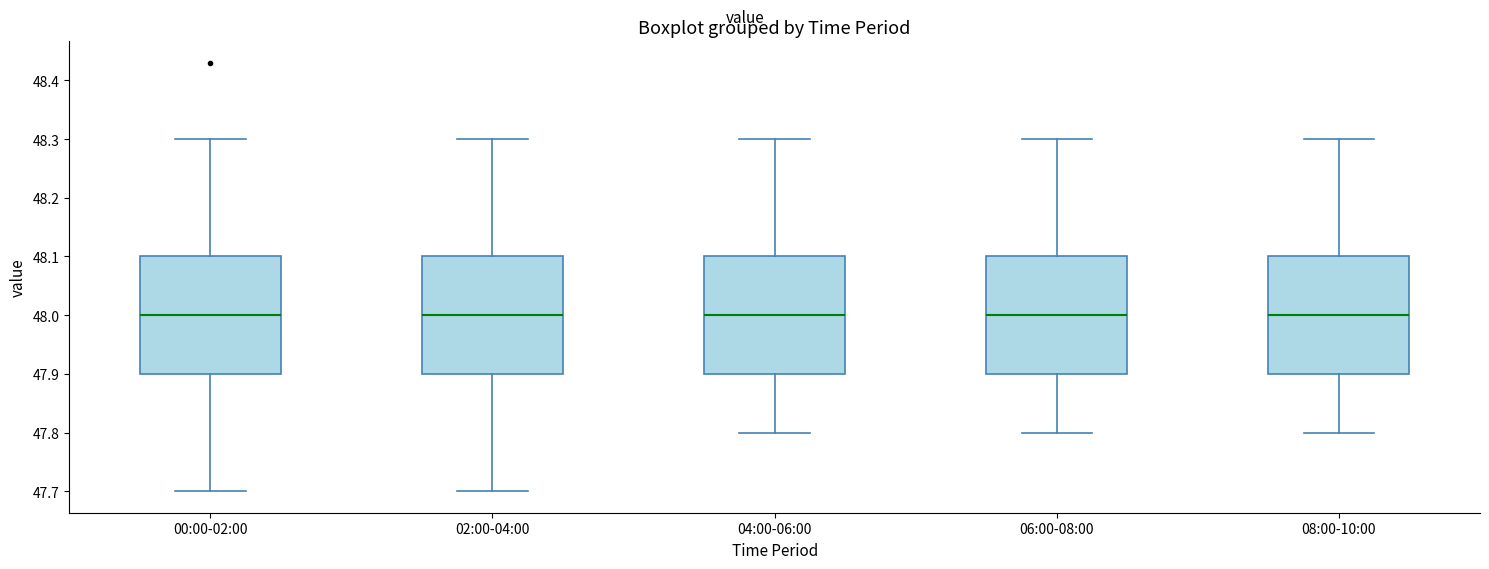

Reading left to right, read every box against the y-axis: the position of its median line, the range the box covers, and the ends of its whiskers. The values are not printed on the chart, so give them approximately, as read against the axis.

00:00-02:00: median 48.0, box 47.9 to 48.1, whiskers 47.7 to 48.3
02:00-04:00: median 48.0, box 47.9 to 48.1, whiskers 47.7 to 48.3
04:00-06:00: median 48.0, box 47.9 to 48.1, whiskers 47.8 to 48.3
06:00-08:00: median 48.0, box 47.9 to 48.1, whiskers 47.8 to 48.3
08:00-10:00: median 48.0, box 47.9 to 48.1, whiskers 47.8 to 48.3